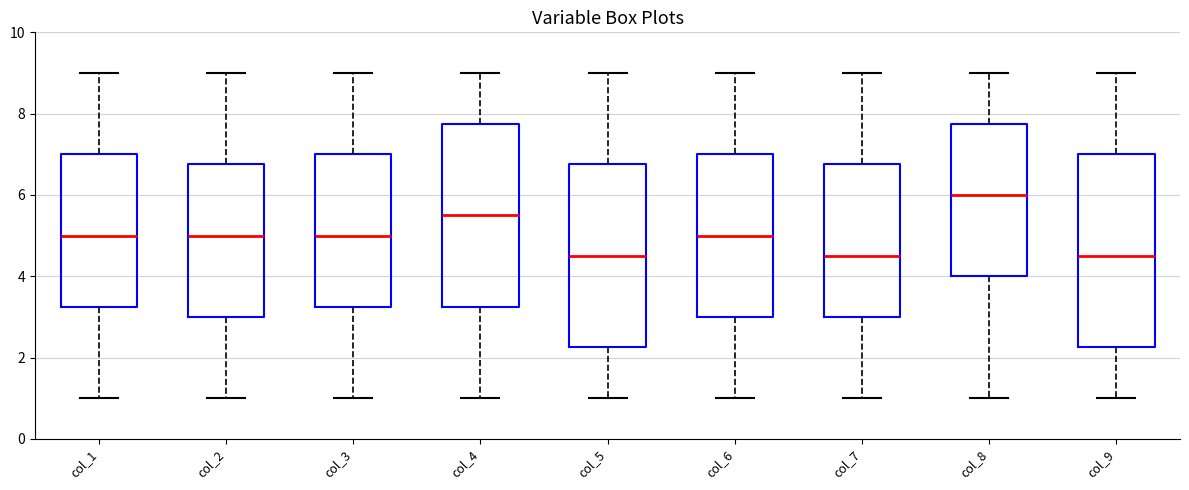

Comparing the boxes themselves (not the whiskers), which one is the tallest?

col_9